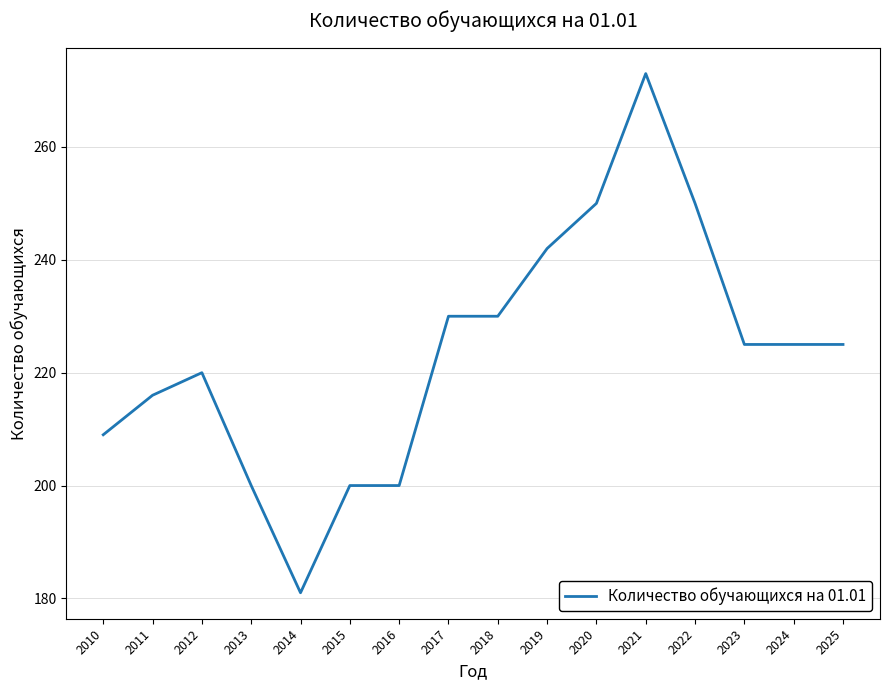

Count the number of categories in the chart.

16